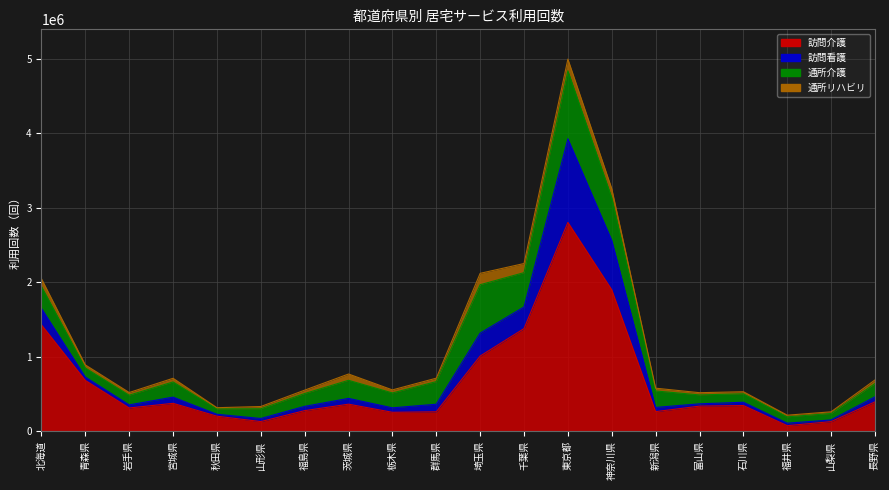

The 通所介護 series shows 172425 at 福島県. True or false?

True